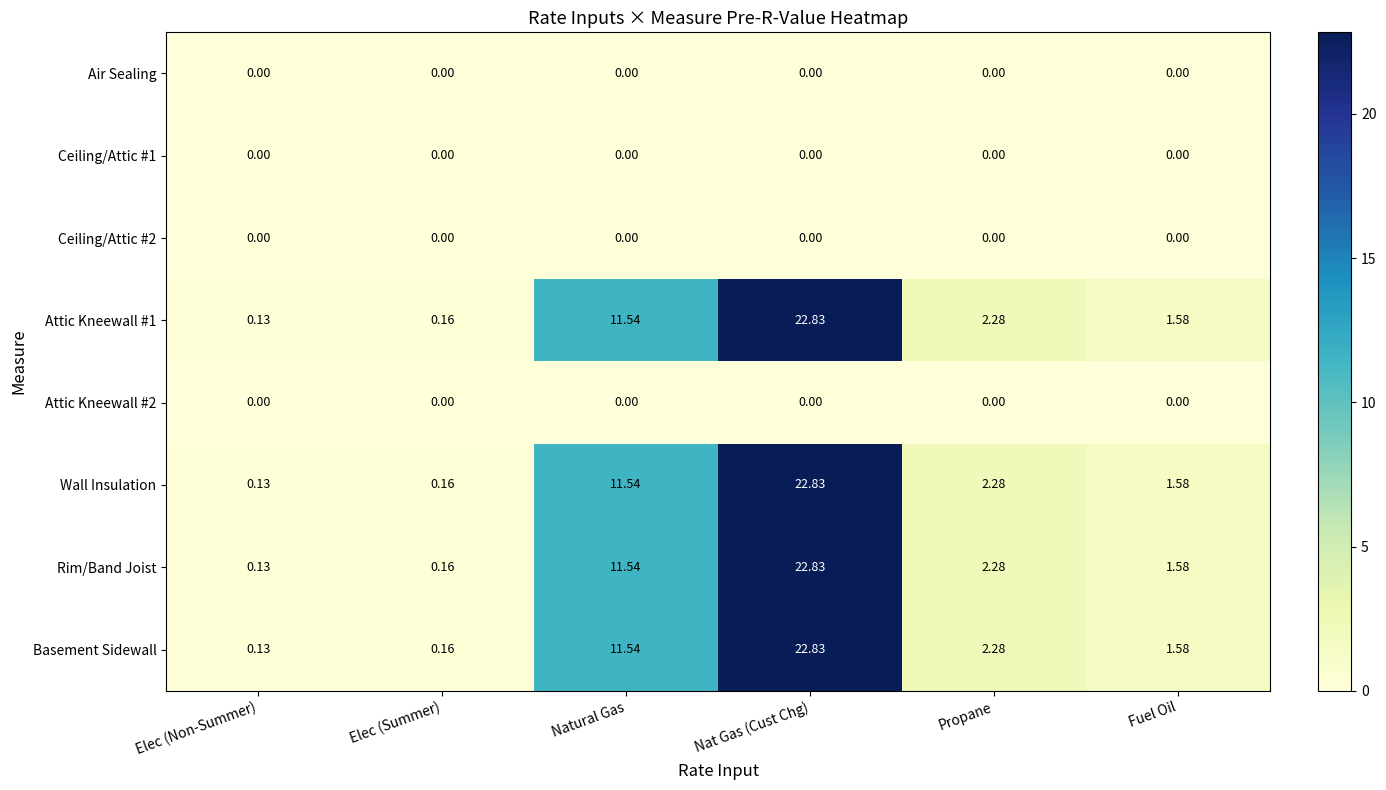

List the labels in order of Basement Sidewall value, smallest first.

Elec (Non-Summer), Elec (Summer), Fuel Oil, Propane, Natural Gas, Nat Gas (Cust Chg)